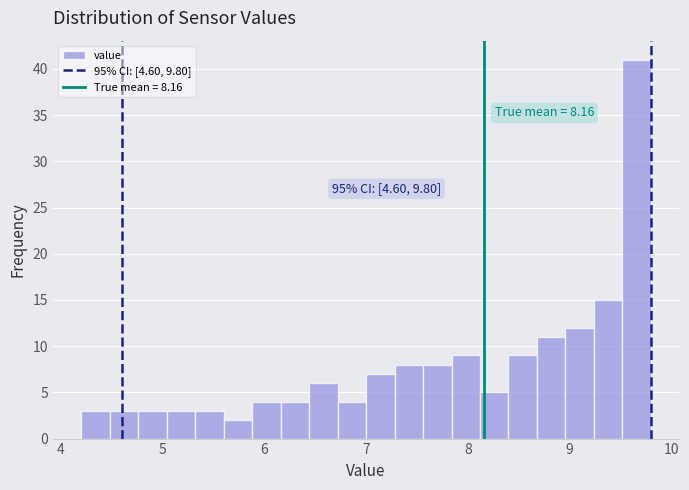

Around what value on the x-axis is the tallest bar? Give the approximate position of its centre, as read against the axis.

9.7